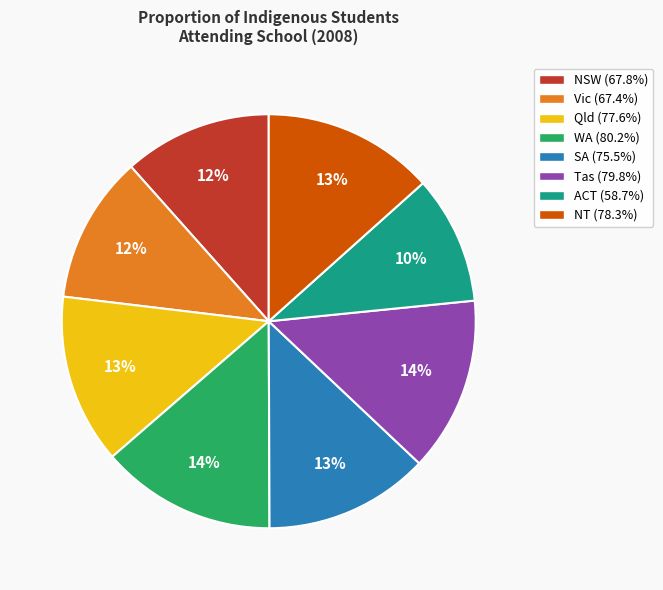

Combined, do WA and ACT account for over 50%?

No